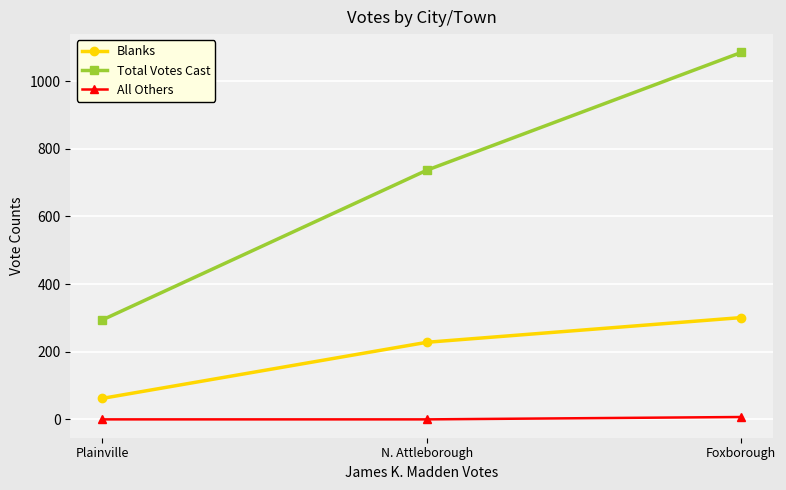

What is the label of the 3rd point from the right?

Plainville